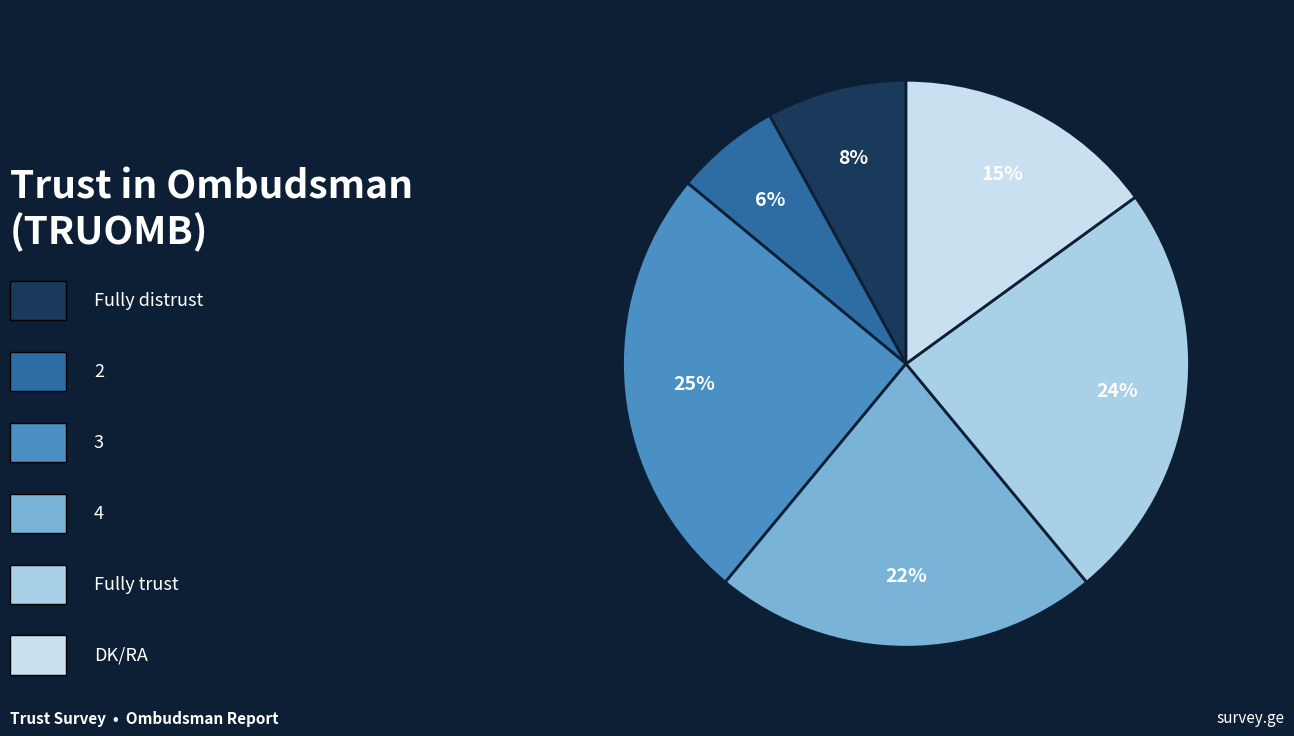

Does any single category account for the majority?

No